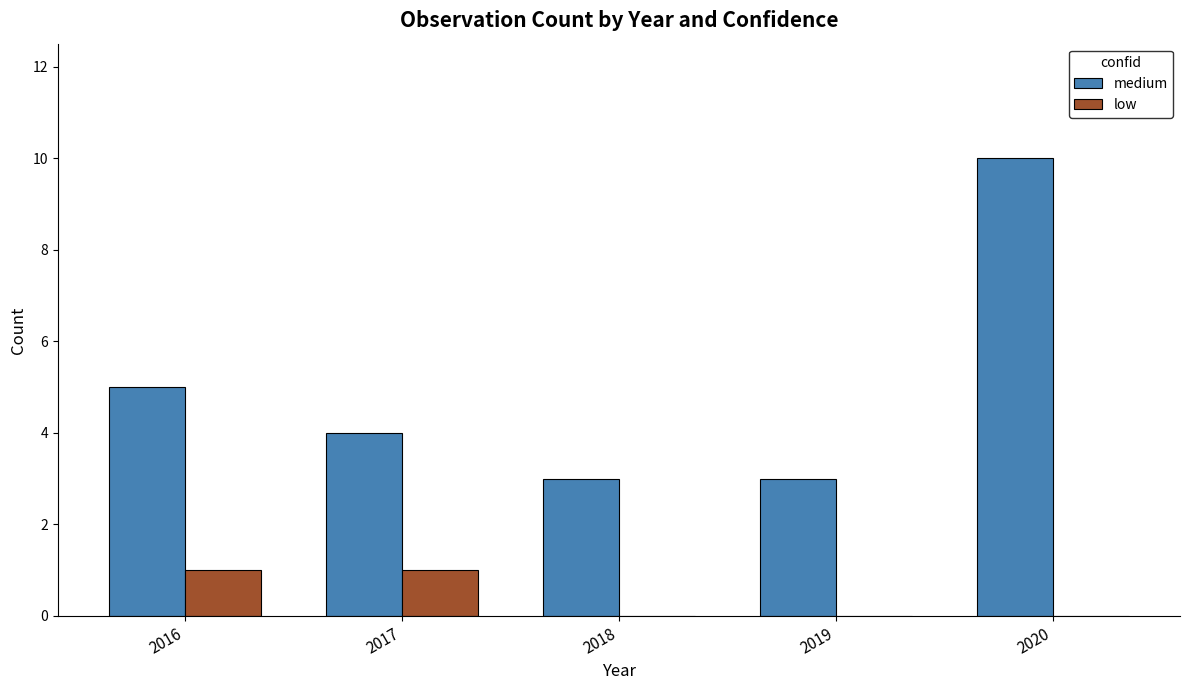

Which series changed the most between 2016 and 2017?

medium